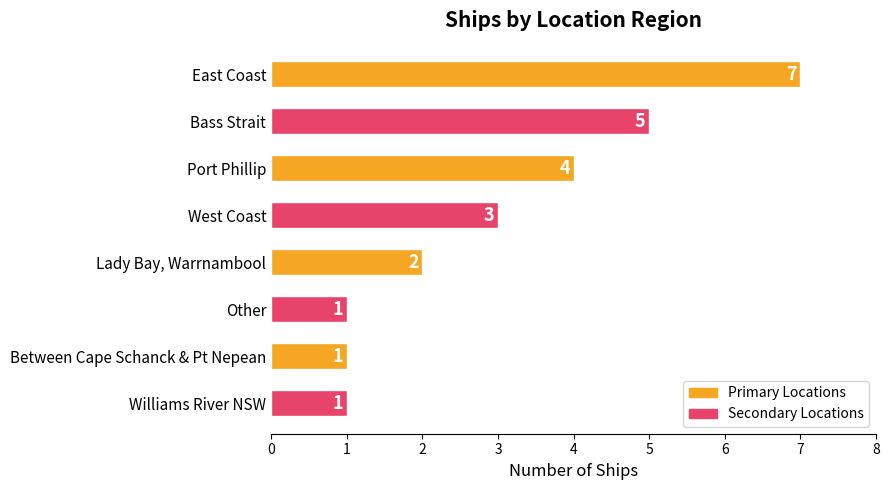

How many data points are less than 3?

4